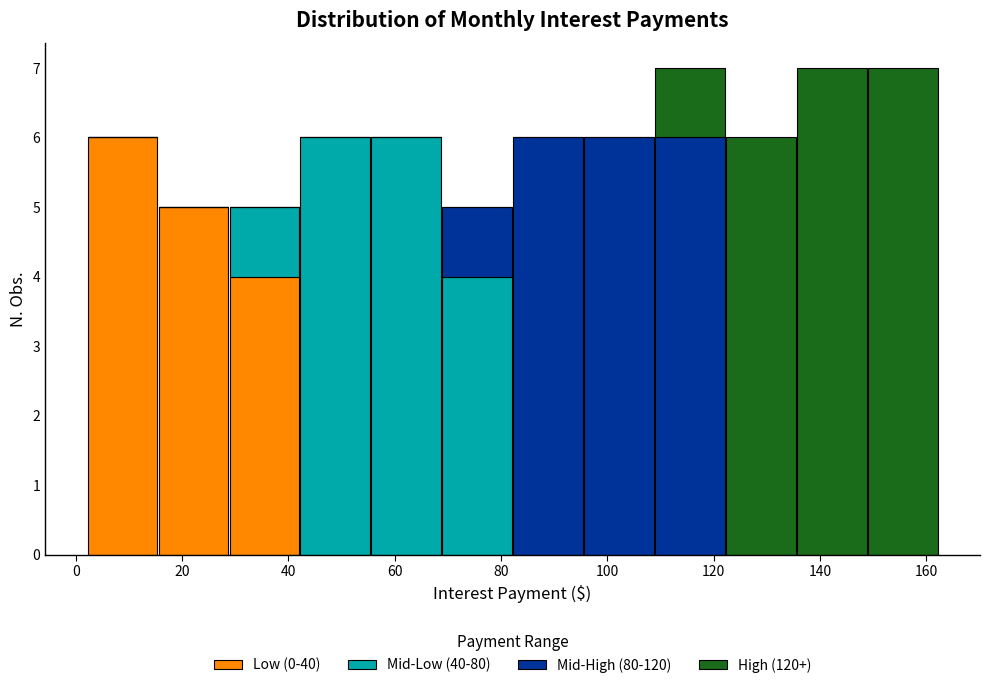

Reading left to right, transcribe this chart: for each stacked bar, give the range it covers on the x-axis and its total height. Neither the bar edges nor the heights are printed on the chart, so give them approximately, as read against the axes.

2 to 16: 6
16 to 28: 5
28 to 42: 5
42 to 56: 6
56 to 68: 6
68 to 82: 5
82 to 96: 6
96 to 108: 6
108 to 122: 7
122 to 136: 6
136 to 148: 7
148 to 162: 7